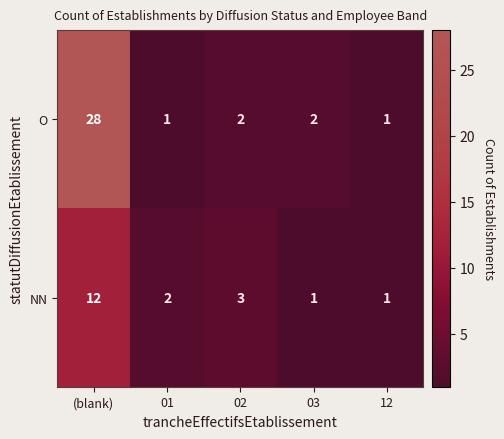

Reading left to right, what are all the values shown in this chart?

O: (blank)=28	01=1	02=2	03=2	12=1
NN: (blank)=12	01=2	02=3	03=1	12=1